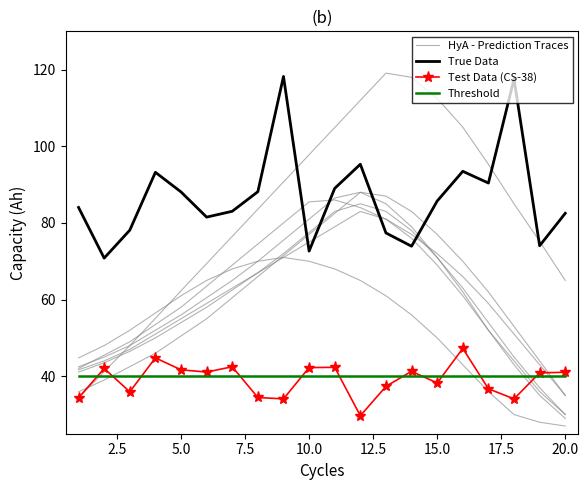

How many times do True Data and HyA - Prediction Traces cross each other?

4